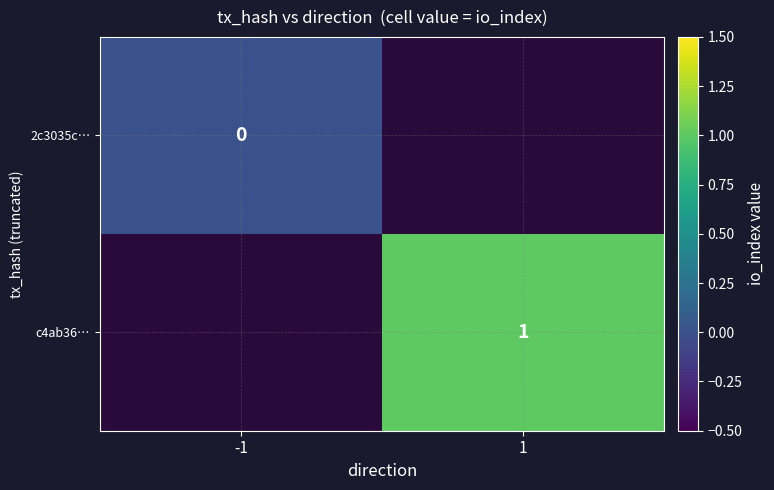

Rank the categories by c4ab36… value from lowest to highest.

-1, 1